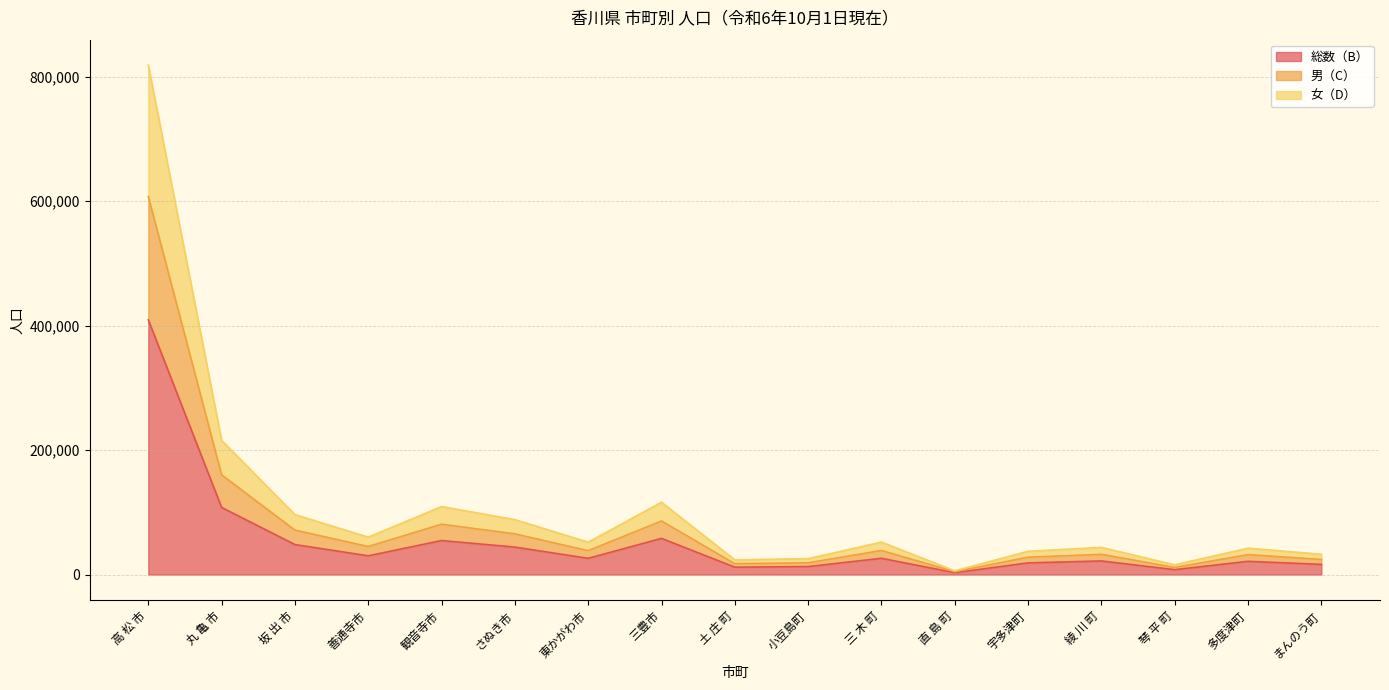

At how many categories does at least one series exceed 714211?

1